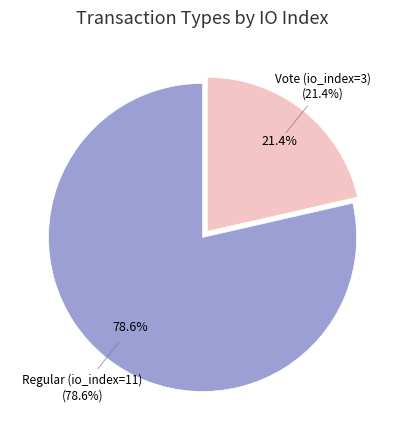

Combined, do Vote (io_index=3) and Regular (io_index=11) account for over 50%?

Yes